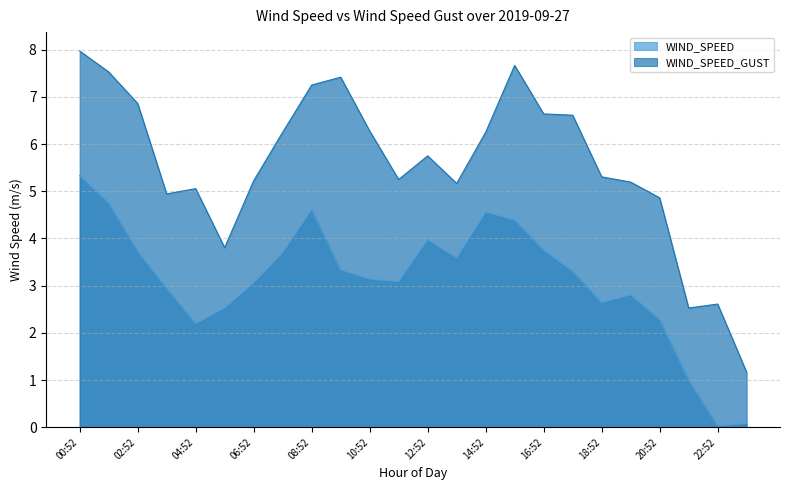

True or false: WIND_SPEED and WIND_SPEED_GUST intersect in this chart.

False